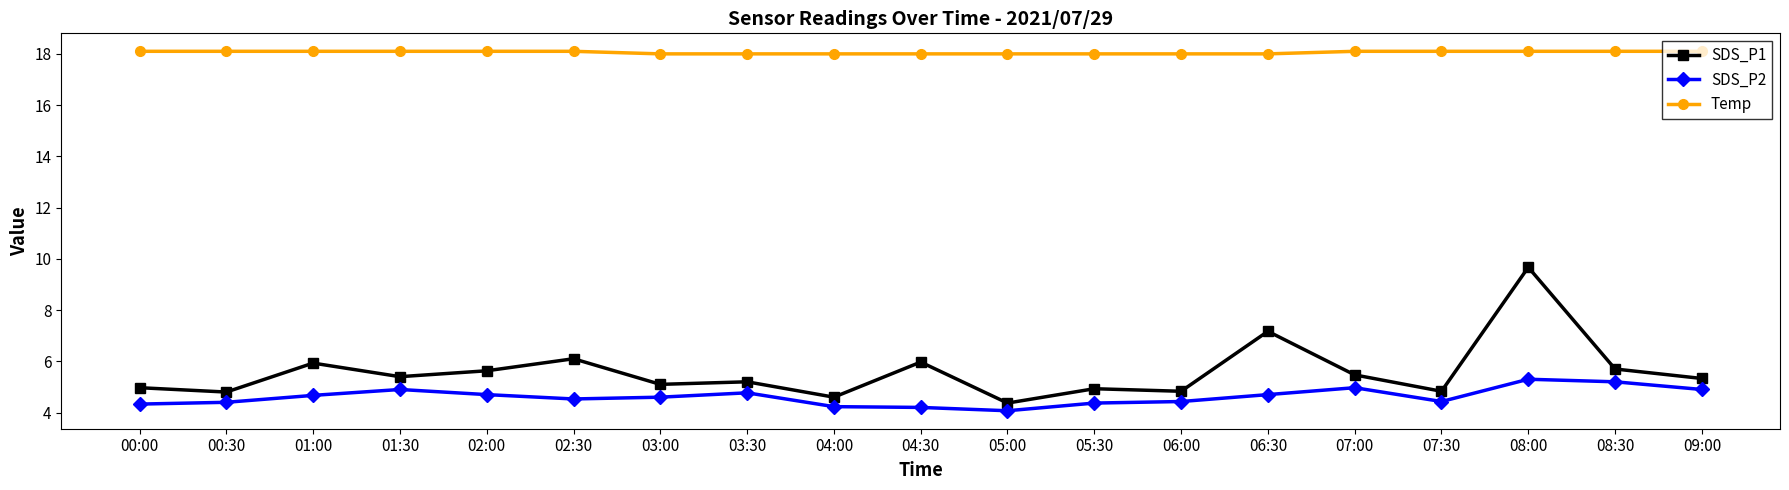

Which series has the largest range (max minus min)?

SDS_P1